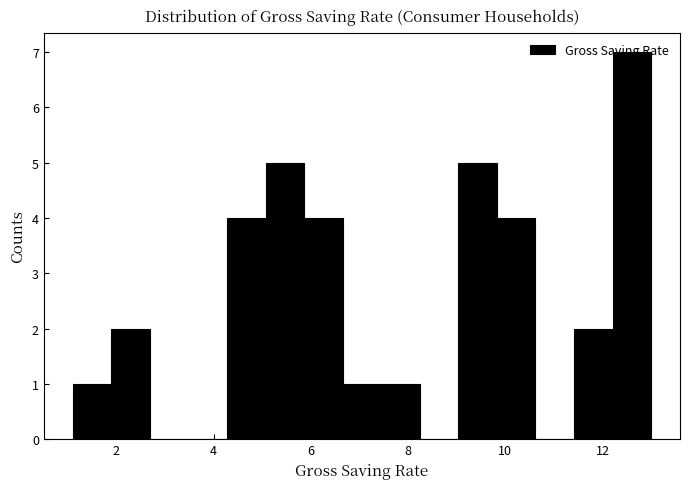

Around what value on the x-axis is the tallest bar? Give the approximate position of its centre, as read against the axis.

12.6